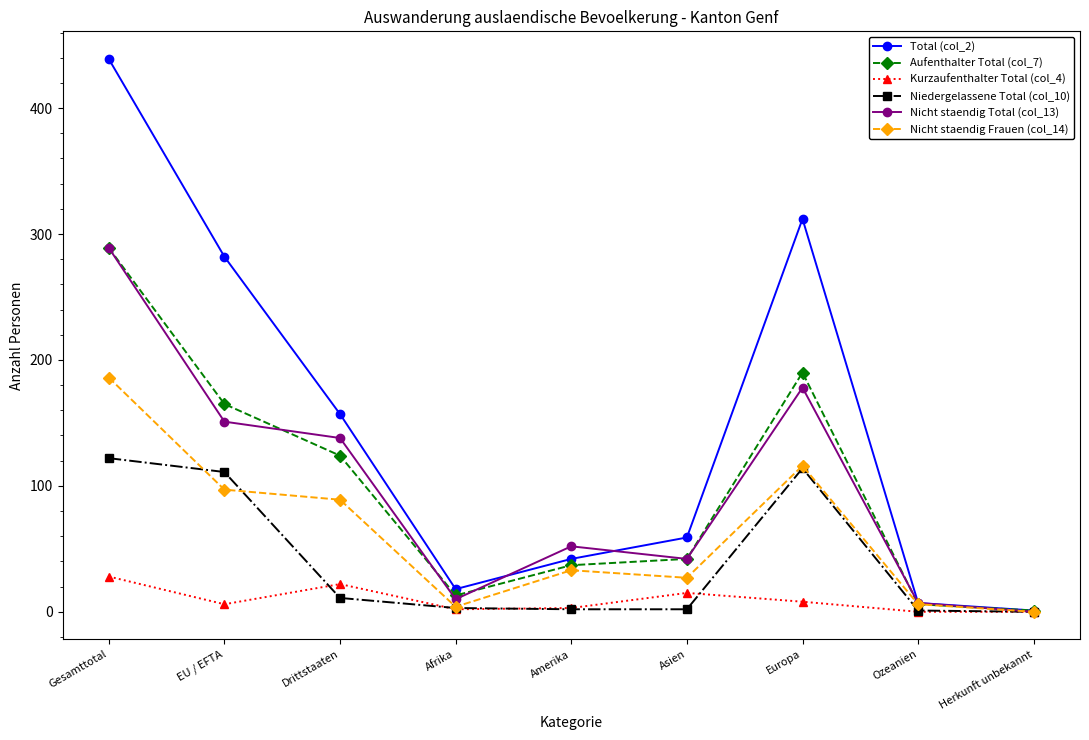

True or false: Niedergelassene Total (col_10) has a value of 11 at Drittstaaten.

True